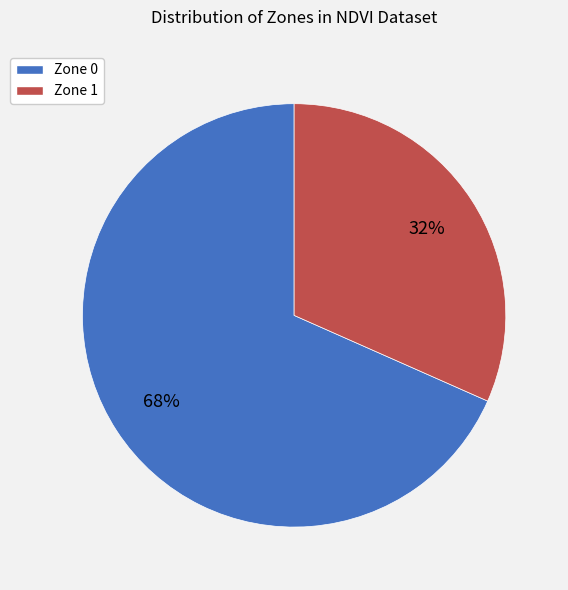

To the nearest percent, what percentage of the pie is Zone 1?

32%